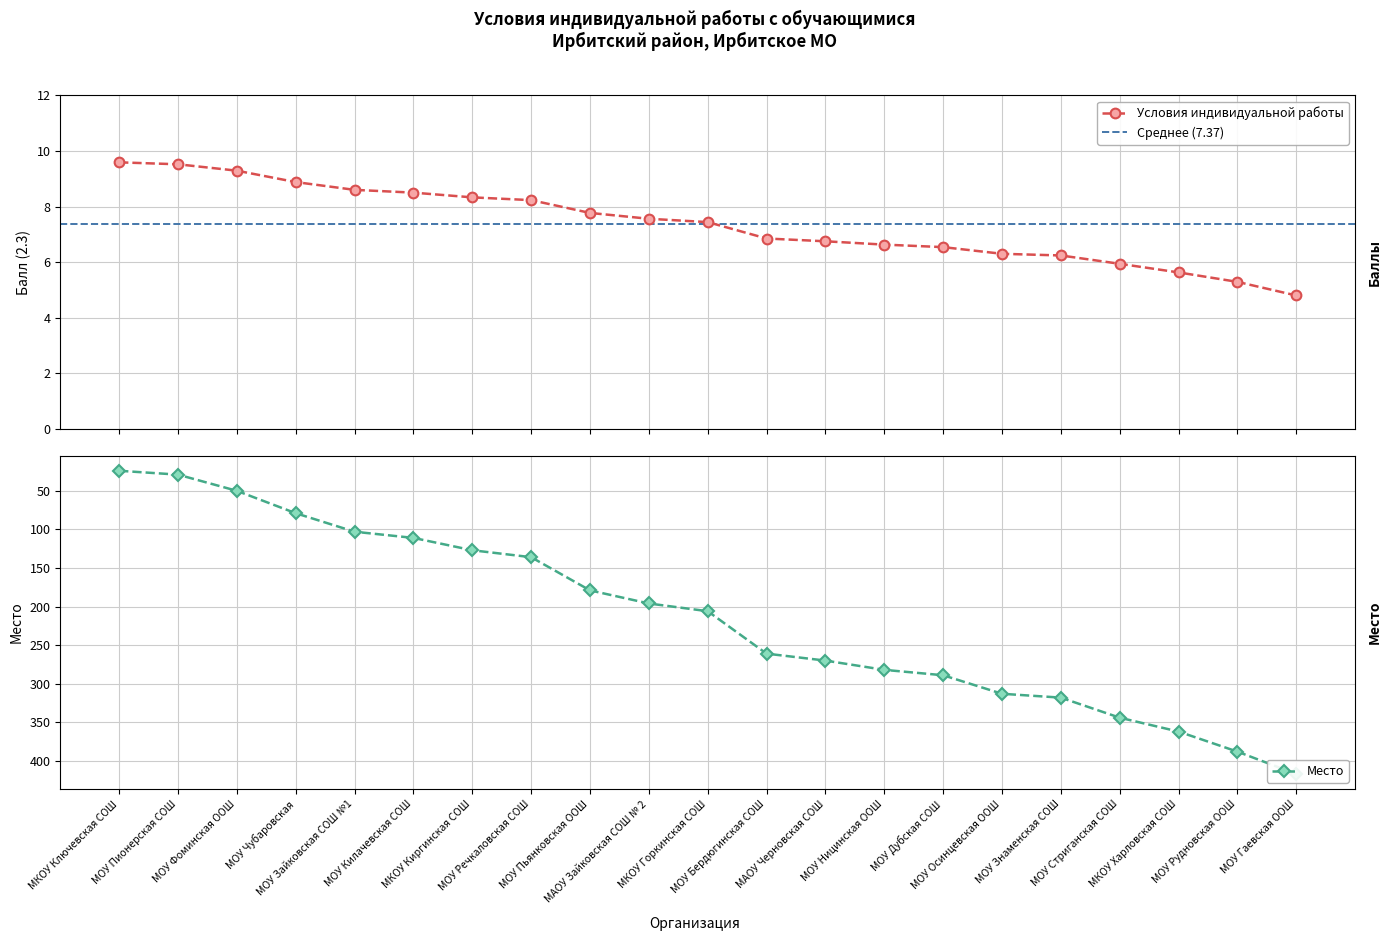

Is the value of Условия индивидуальной работы at МОУ Рудновская ООШ greater than the value of Место at МОУ Стриганская СОШ?

No